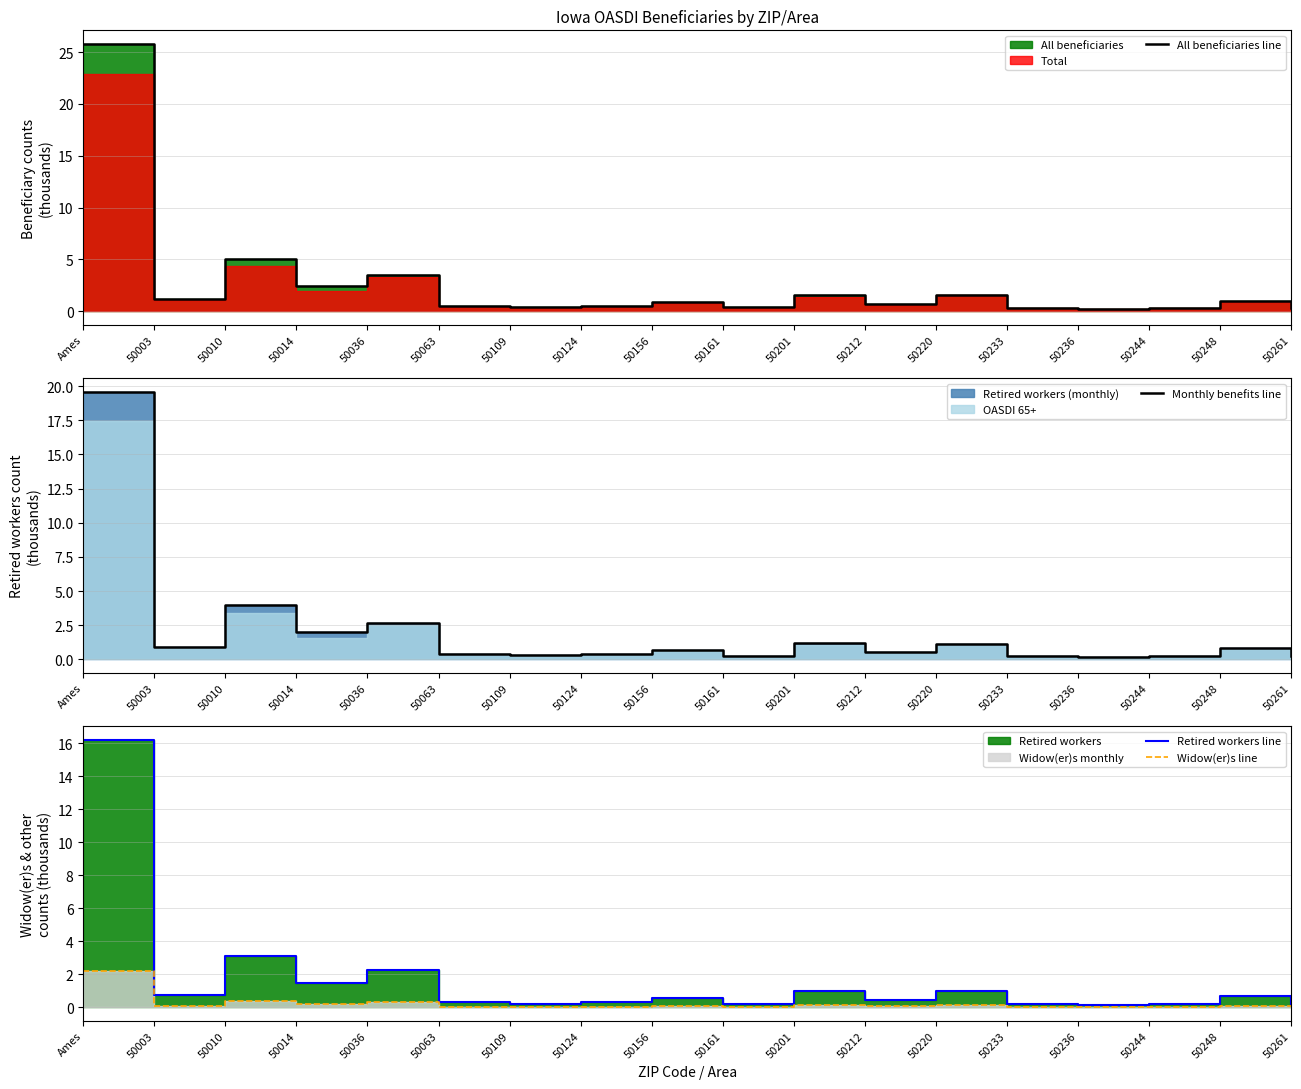

How many data points does each series have?

18